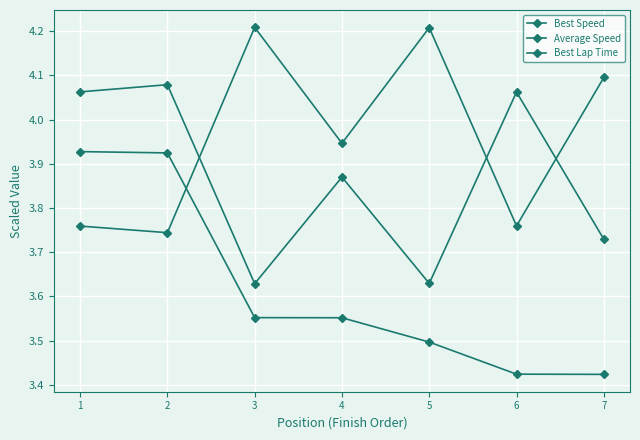

The Best Speed series shows 4.1 at 1. True or false?

True